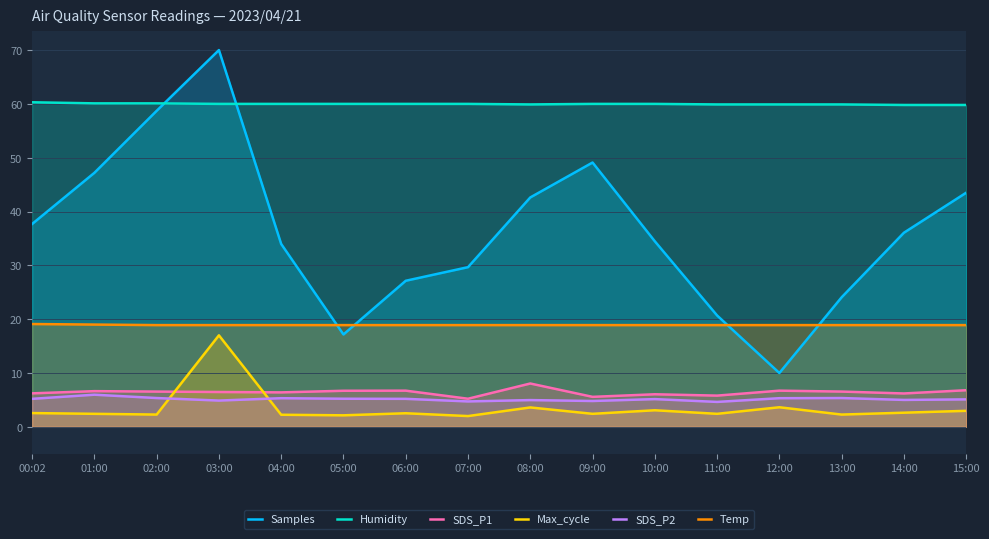

Between 04:00 and 03:00, which is larger?

03:00